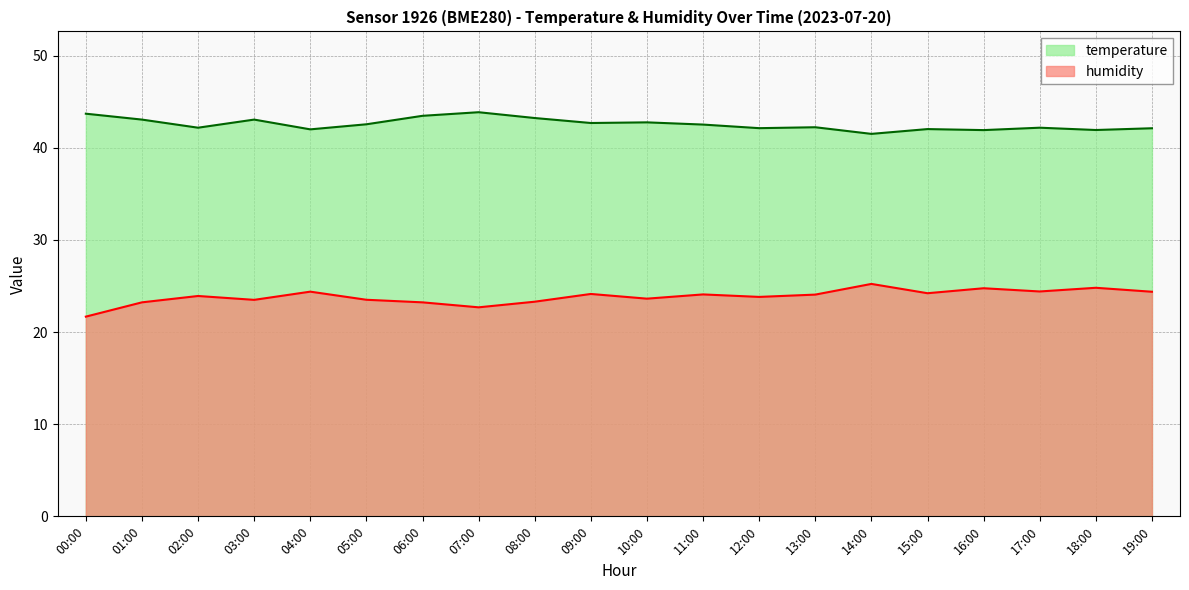

Where is the first local maximum for humidity?

02:00